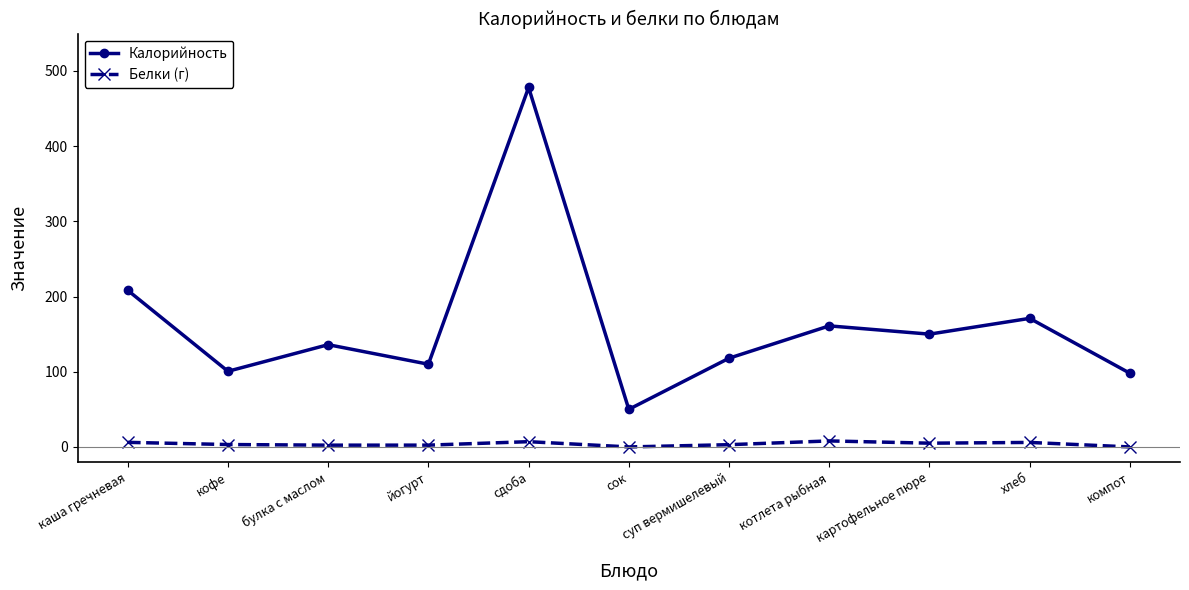

In Калорийность, how many points are higher than both neighbors (excluding endpoints)?

4